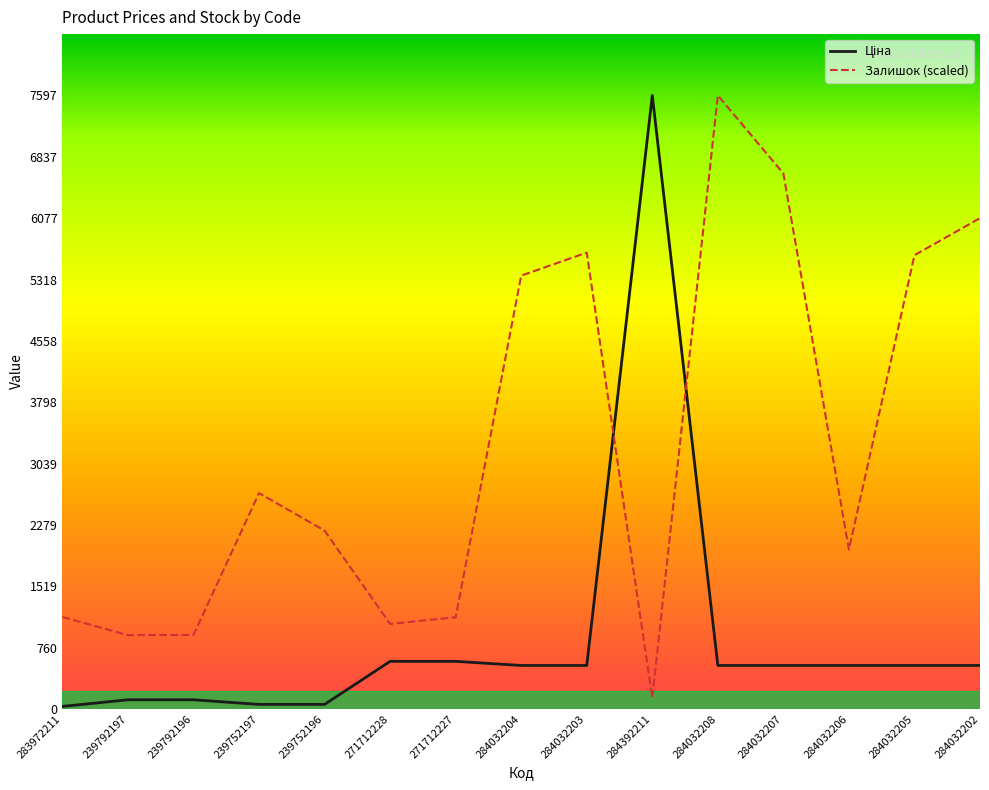

What is the minimum value for Залишок (scaled)?

136.0